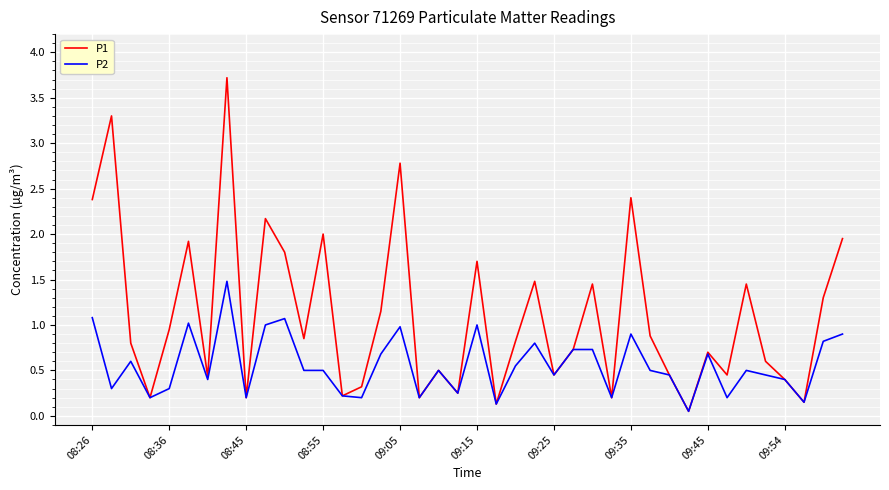

What is the greatest value displayed?

3.7